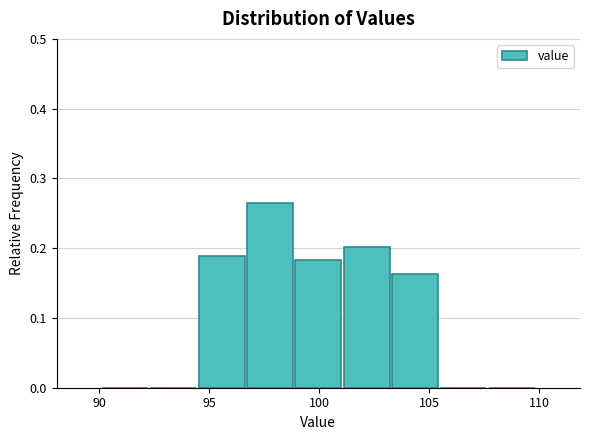

Which range on the x-axis has the tallest bar?

96.5 to 99.0